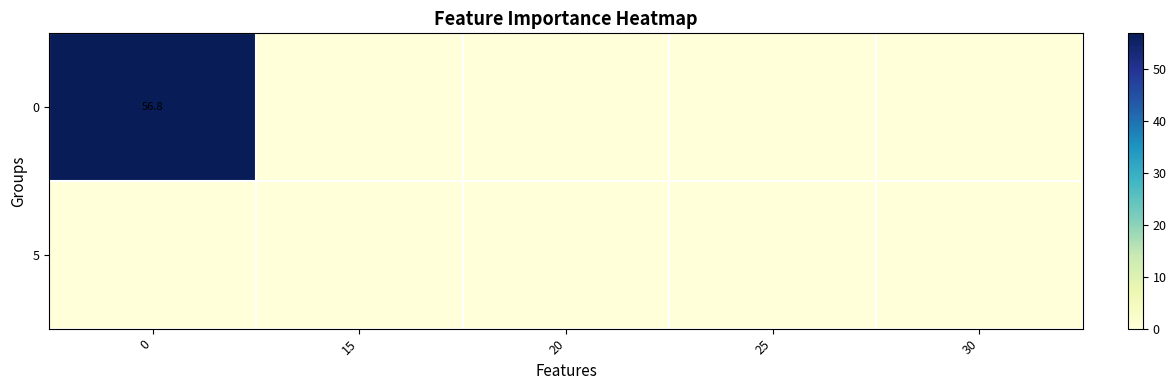

True or false: 0 has a value of 13.3 at 0.

False